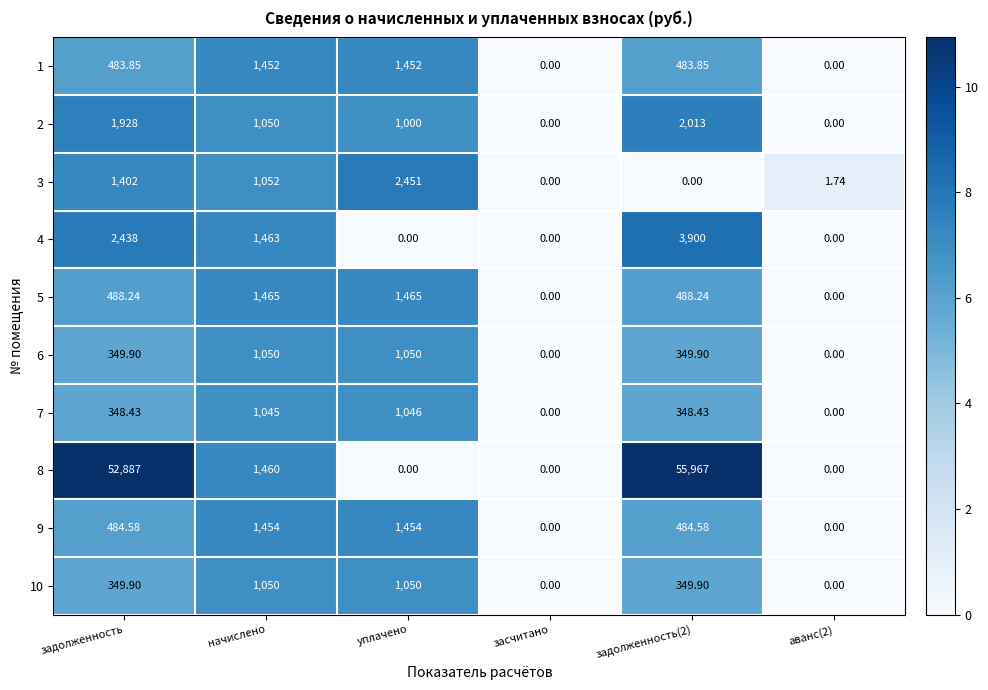

Is the value of 2 at аванс(2) greater than the value of 7 at задолженность?

No